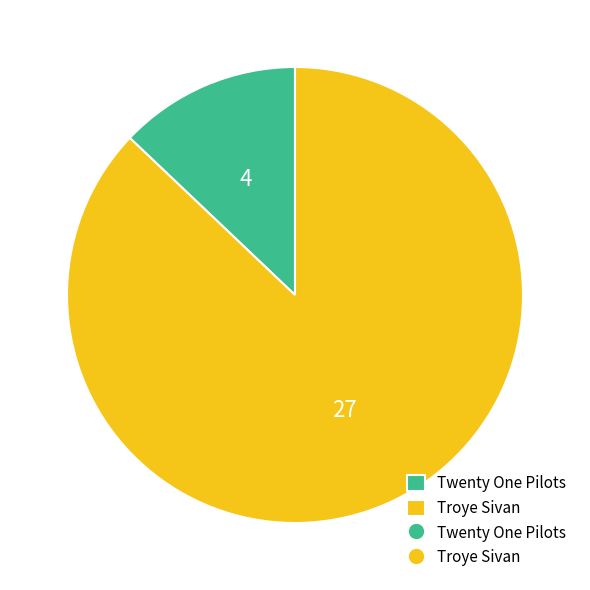

Does any single category account for the majority?

Yes